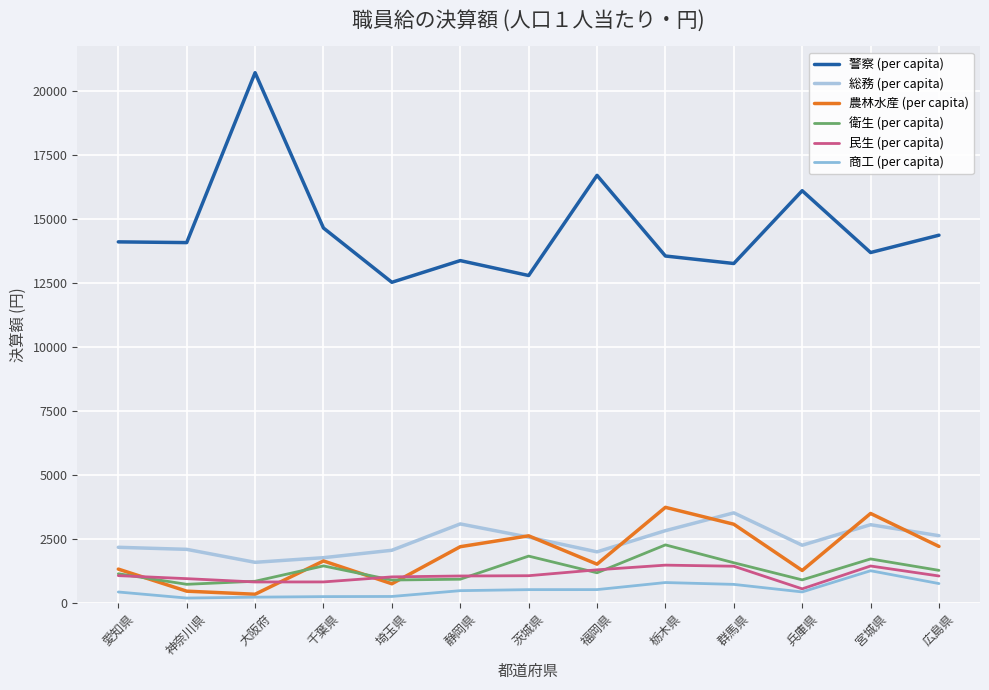

What is the difference between the 商工 (per capita) values at 広島県 and 神奈川県?

566